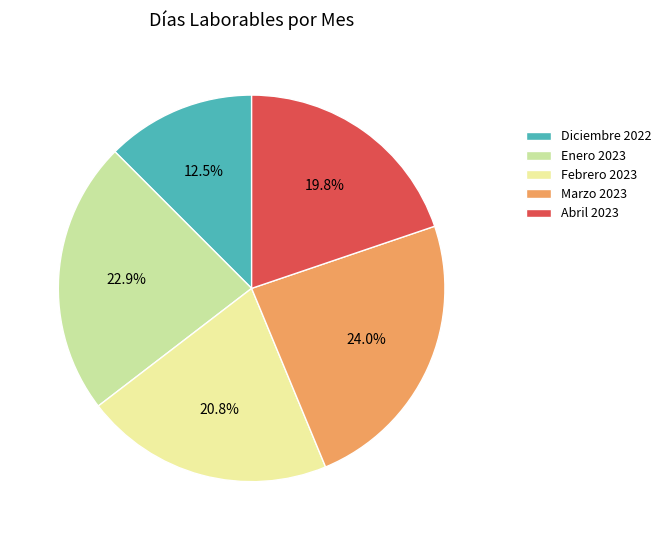

Which slice is the largest?

Marzo 2023